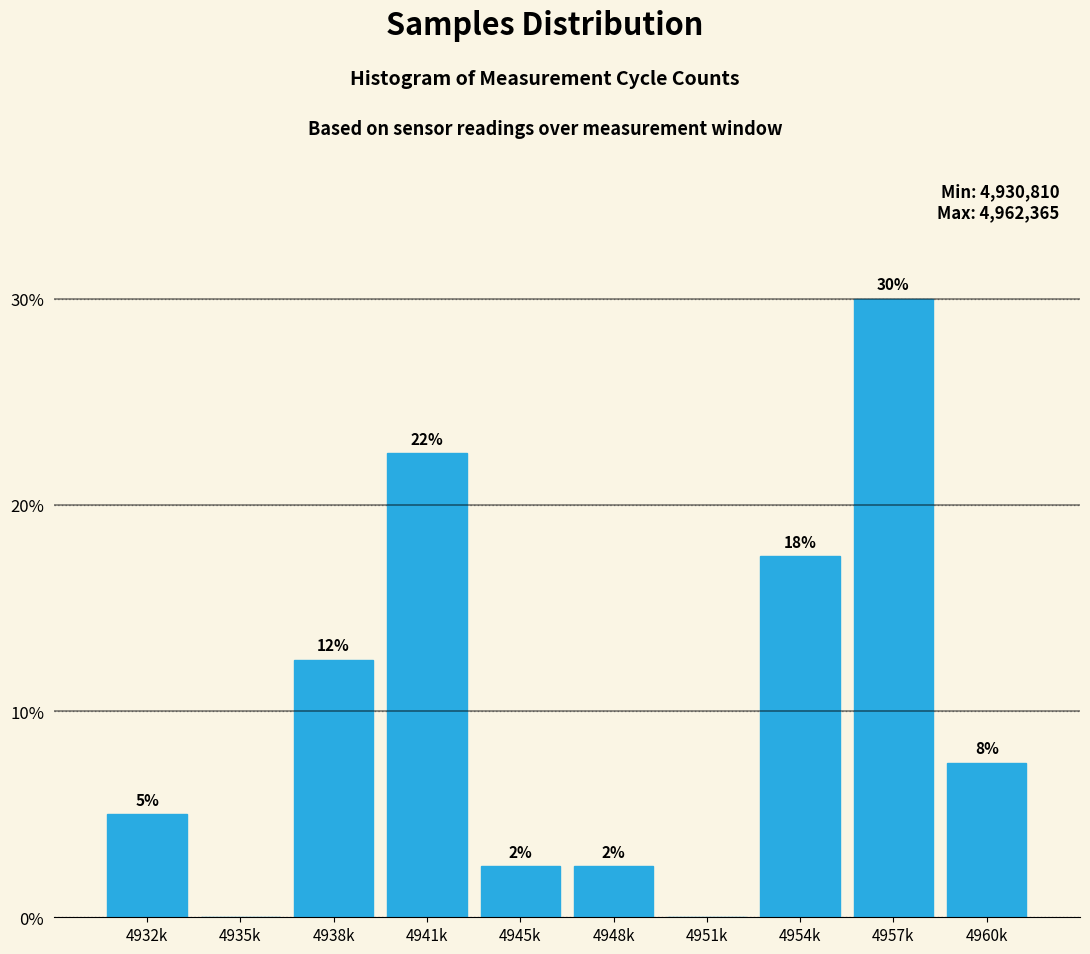

Are the bars horizontal?

No